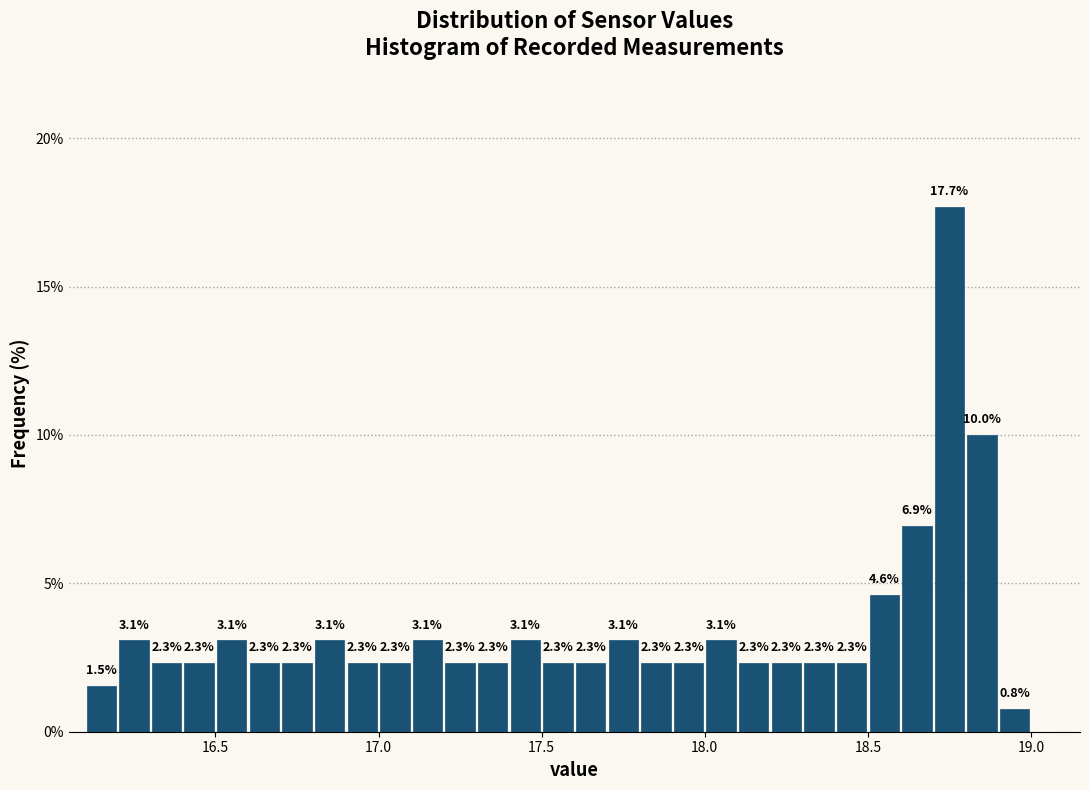

Read against the x-axis, roughly where is the centre of the tallest bar?

18.75